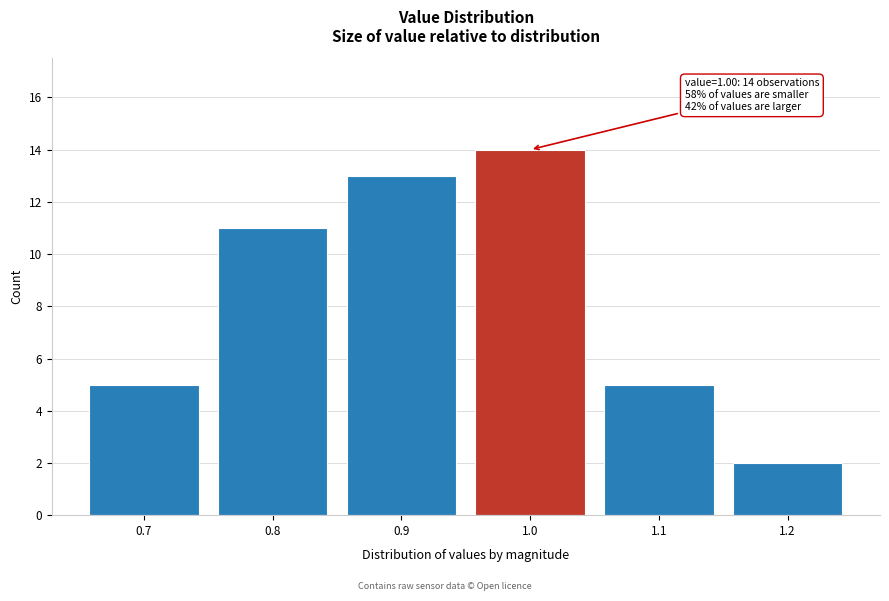

Over which range of the x-axis is the bar tallest?

0.95 to 1.05